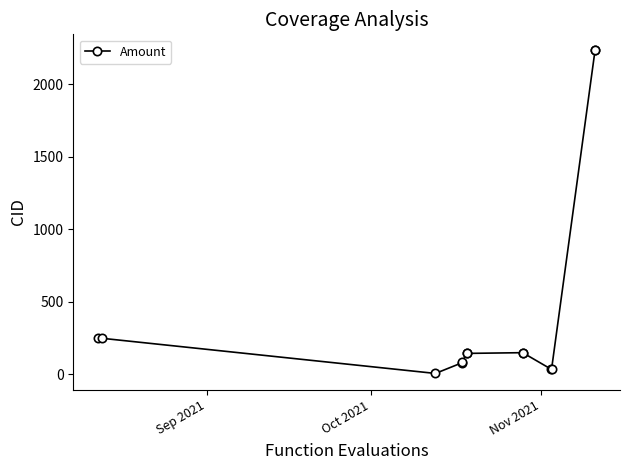

What is the value of the 13th point from the left?

2231.0